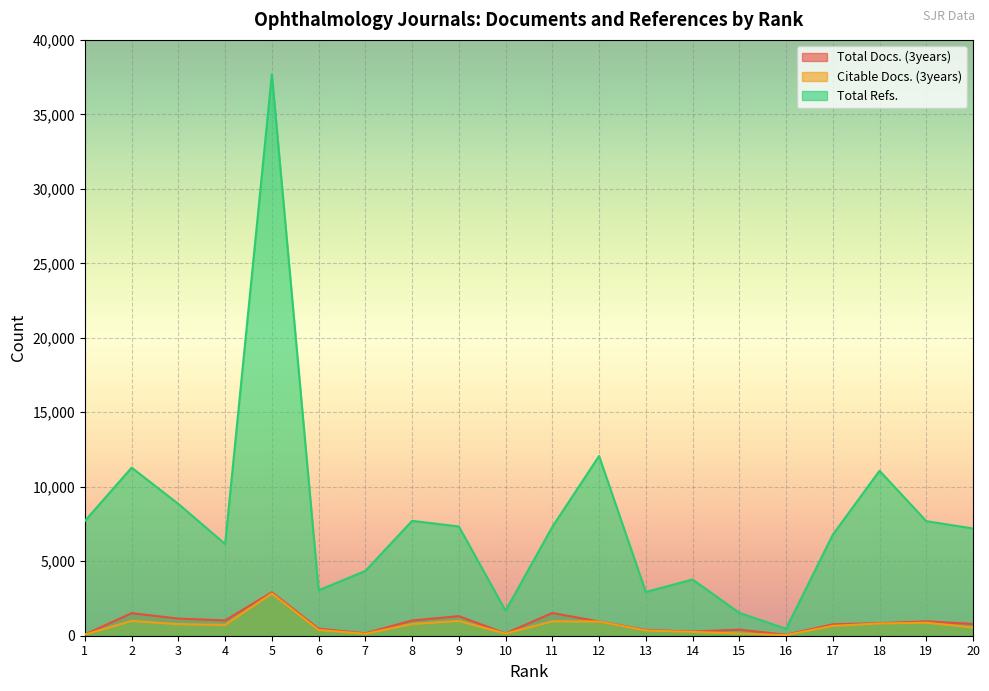

True or false: Citable Docs. (3years) and Total Refs. intersect in this chart.

False